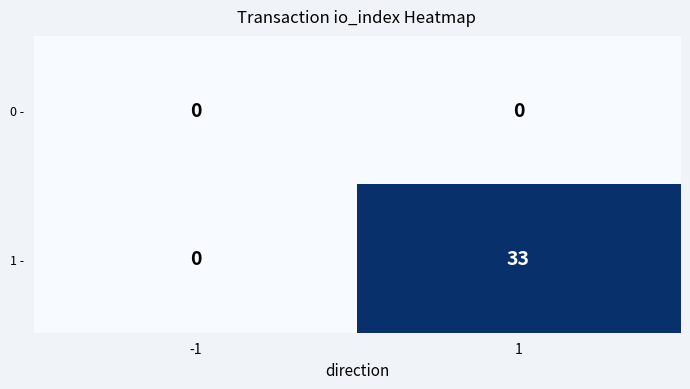

What is the spread (max minus min) of values at 1?

33